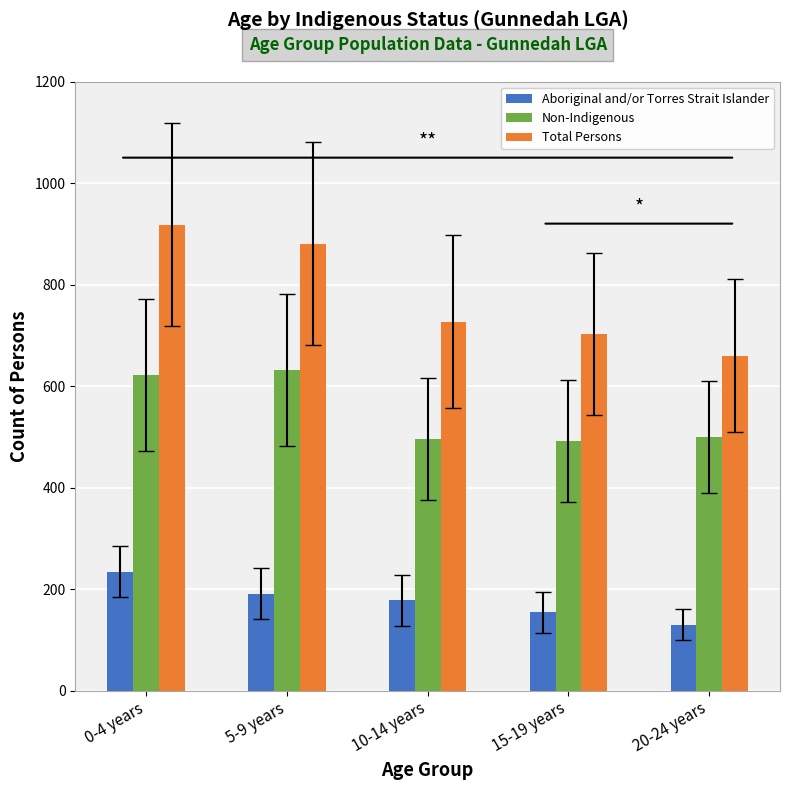

How many categories are shown in the chart?

5